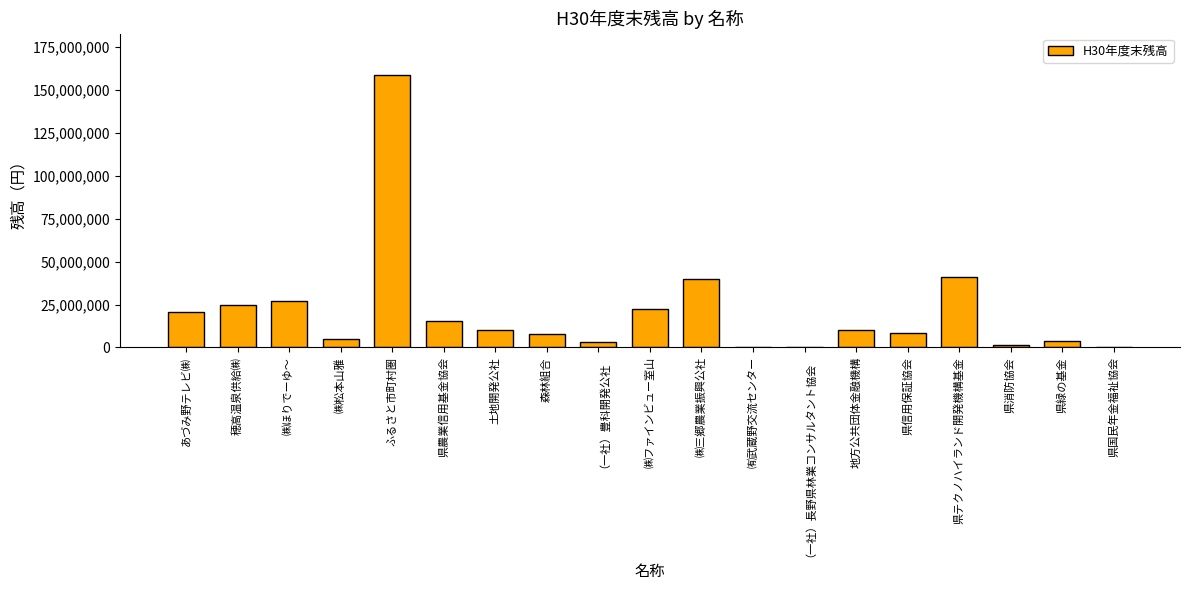

At which category does the chart reach its peak across all series?

ふるさと市町村圏